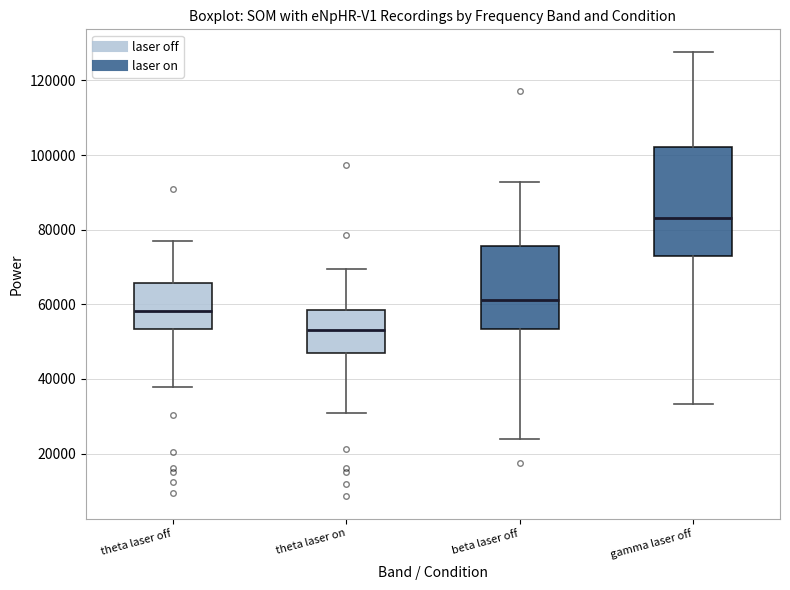

Where does the lower whisker of the box for theta laser off end on the y-axis? The values are not printed on the chart, so give them approximately, as read against the axis.

38000